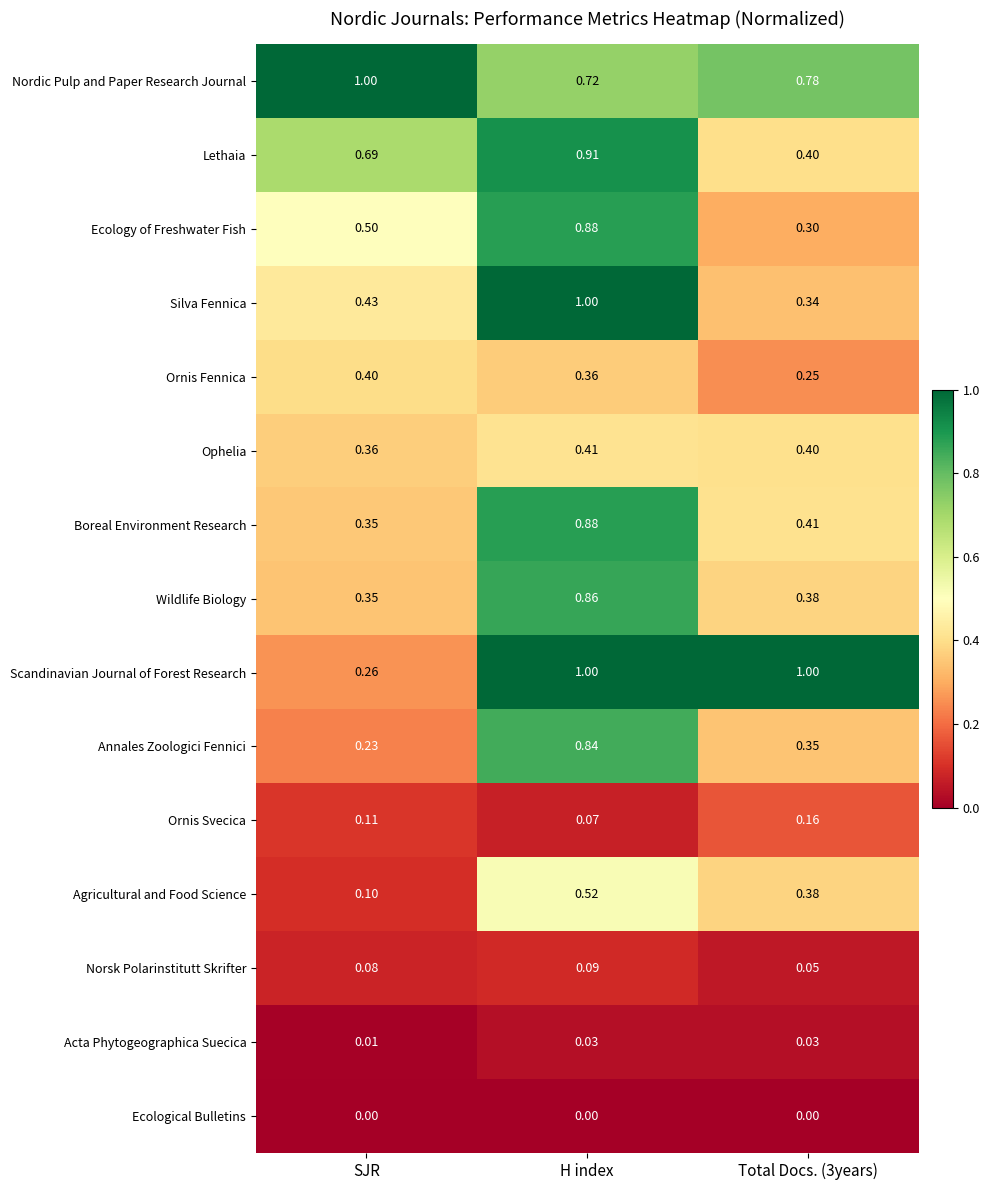

At which label does Wildlife Biology reach its minimum?

SJR